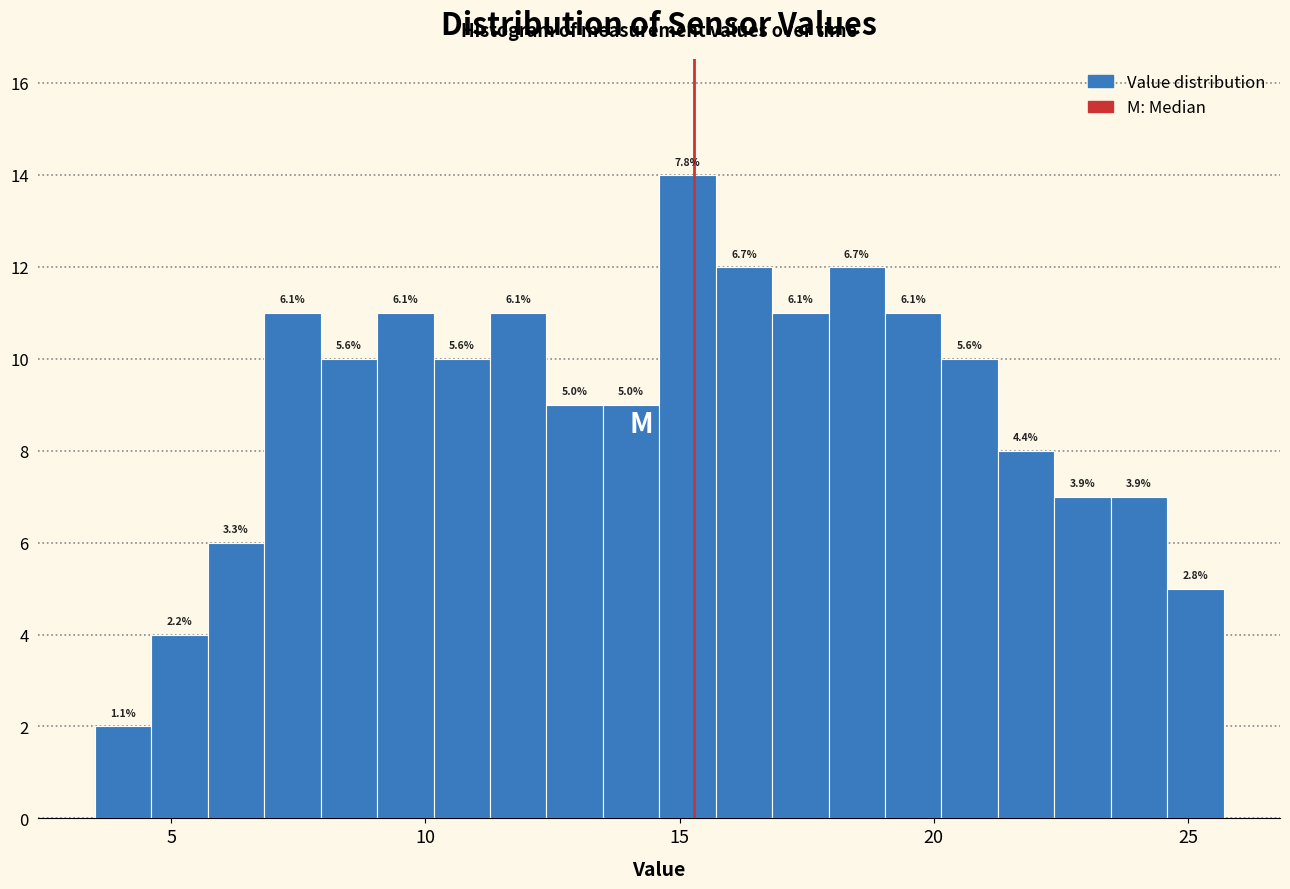

Read against the x-axis, roughly where is the centre of the tallest bar?

15.0